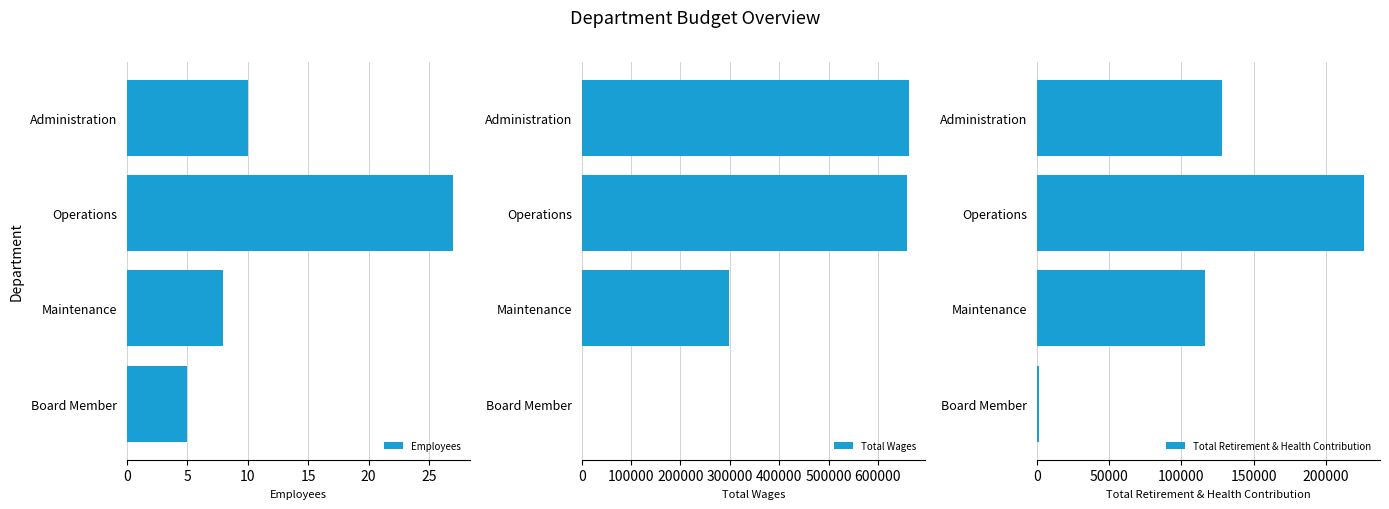

Is it true that Employees equals 9 at Board Member?

False